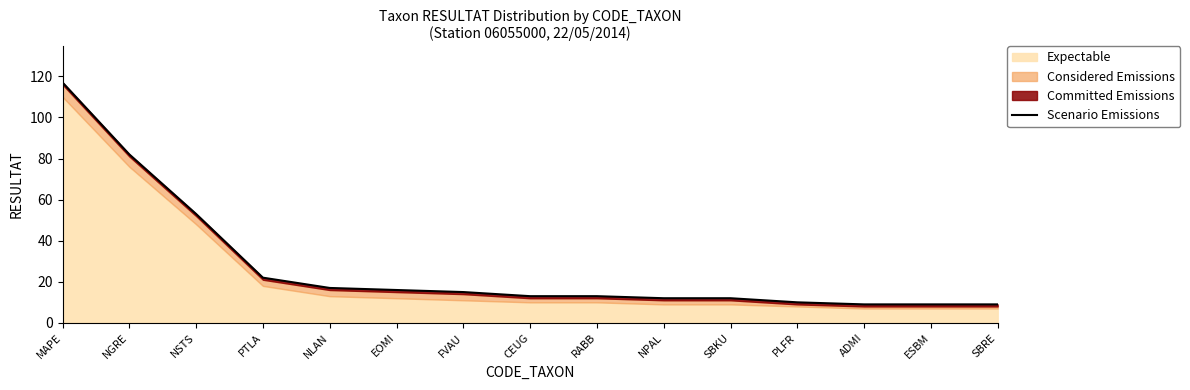

List the labels in order of value, smallest first.

ADMI, ESBM, SBRE, PLFR, NPAL, SBKU, CEUG, RABB, FVAU, EOMI, NLAN, PTLA, NSTS, NGRE, MAPE